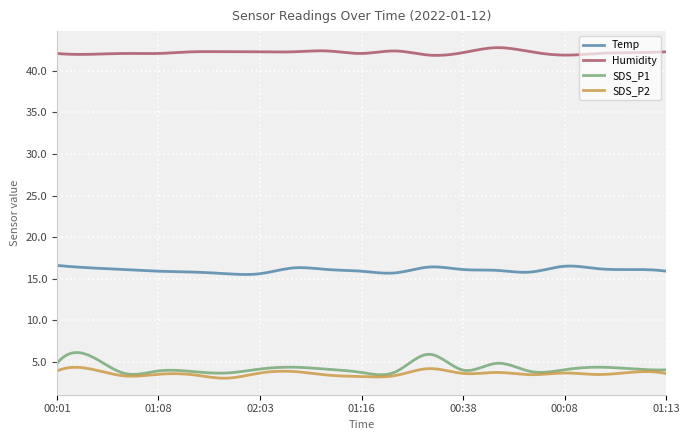

Which series has the largest total across all categories?

Humidity